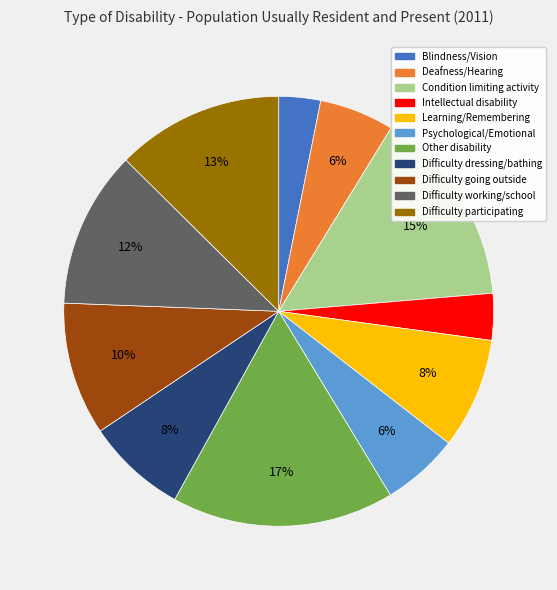

Is there a majority slice in this chart?

No